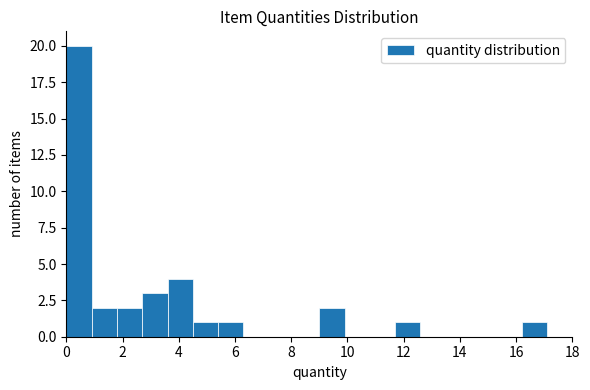

Reading left to right, list every bar in this chart as the range it spans on the x-axis followed by its height. Neither the bar edges nor the heights are printed on the chart, so give them approximately, as read against the axes.

0.0 to 0.9: 20
0.9 to 1.8: 2
1.8 to 2.7: 2
2.7 to 3.6: 3
3.6 to 4.5: 4
4.5 to 5.4: 1
5.4 to 6.3: 1
6.3 to 7.2: 0
7.2 to 8.1: 0
8.1 to 9.0: 0
9.0 to 9.9: 2
9.9 to 10.8: 0
10.8 to 11.7: 0
11.7 to 12.6: 1
12.6 to 13.5: 0
13.5 to 14.4: 0
14.4 to 15.3: 0
15.3 to 16.2: 0
16.2 to 17.1: 1
17.1 to 18.0: 0